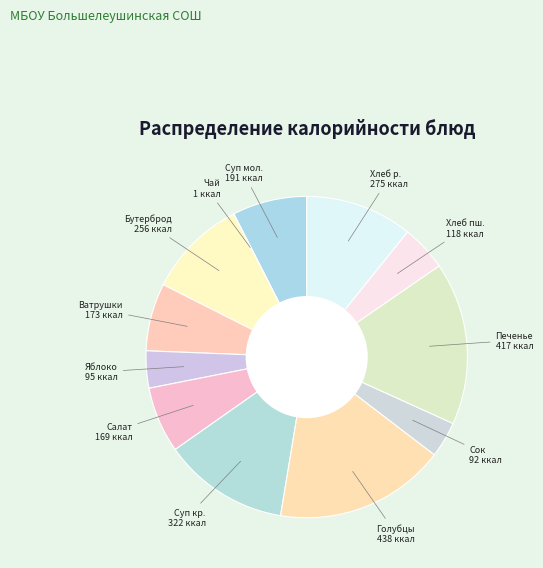

To the nearest percent, what is the difference between the largest and smallest slice percentages?

17%